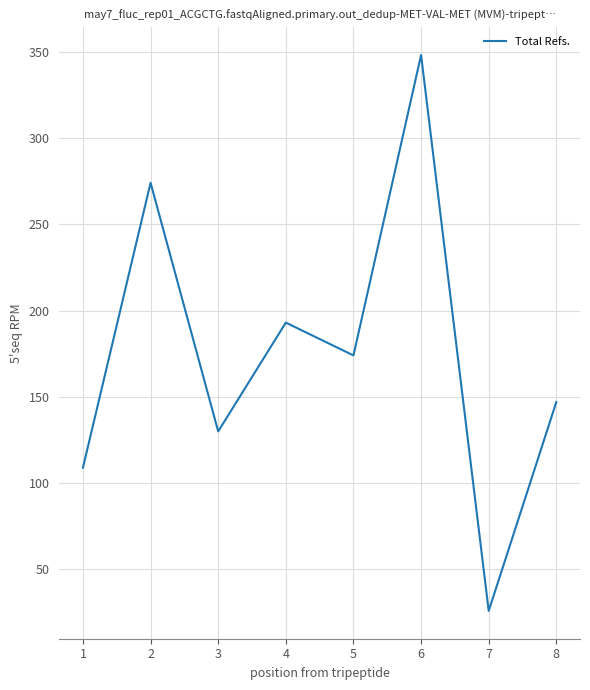

How many interior local valleys (lower than both neighbors) does the data have?

3